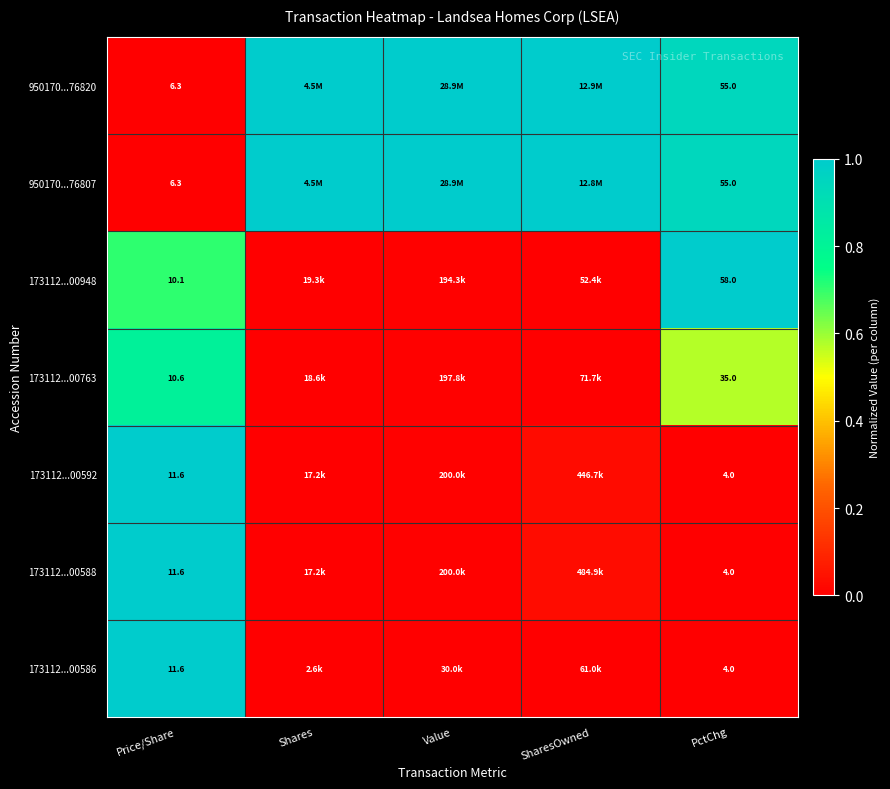

What is the sum of the 173112...00592 values at PctChg and Price/Share?

1.0